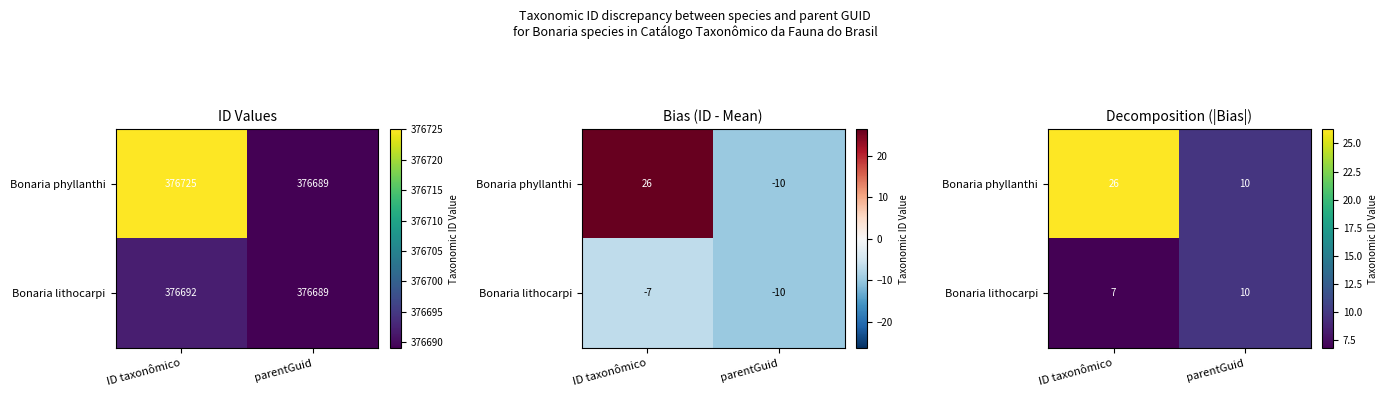

Which series changed the most between ID taxonômico and parentGuid?

Bonaria phyllanthi